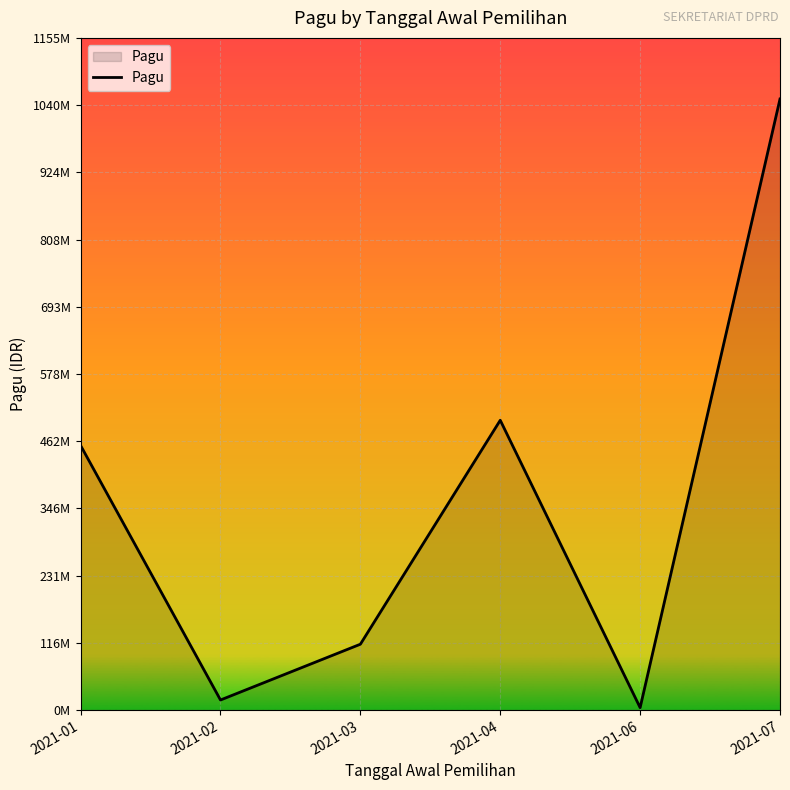

Reading left to right, list all the values displayed in this chart.

454500000	17150000	113000000	497900000	4000000	1050000000